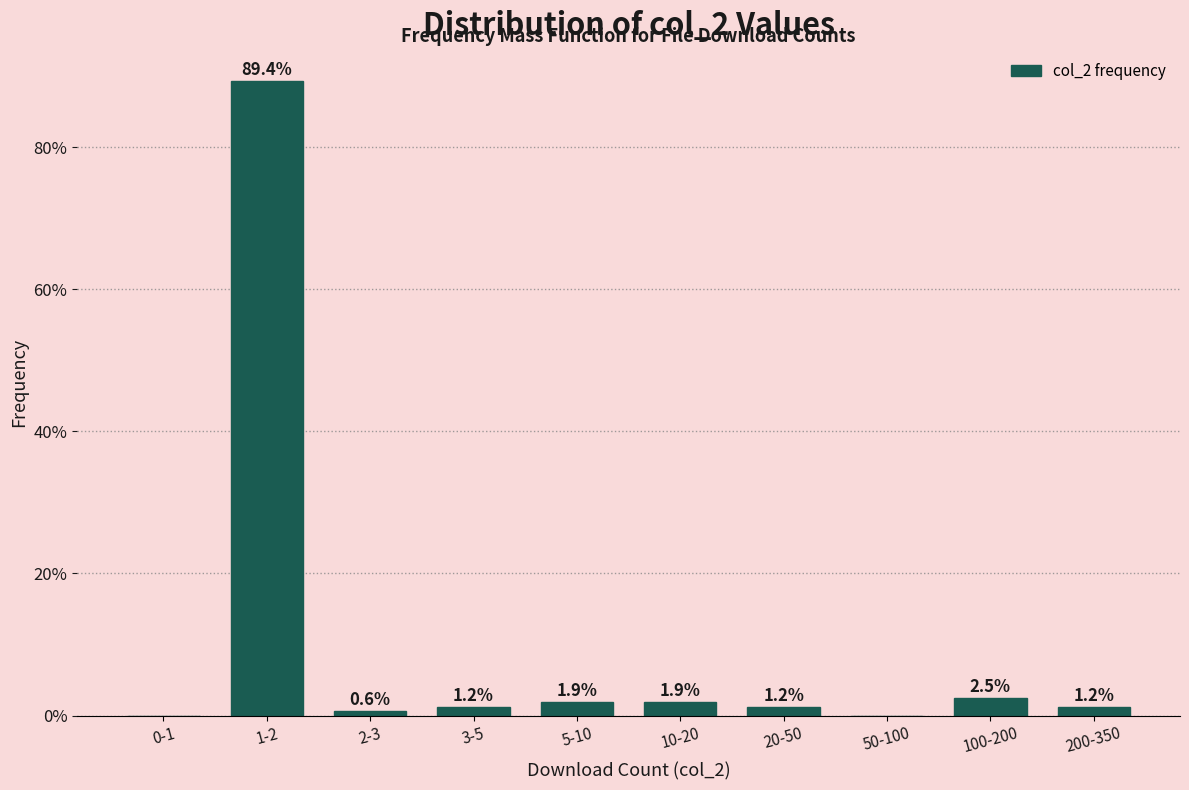

What is the greatest value displayed?

89.4